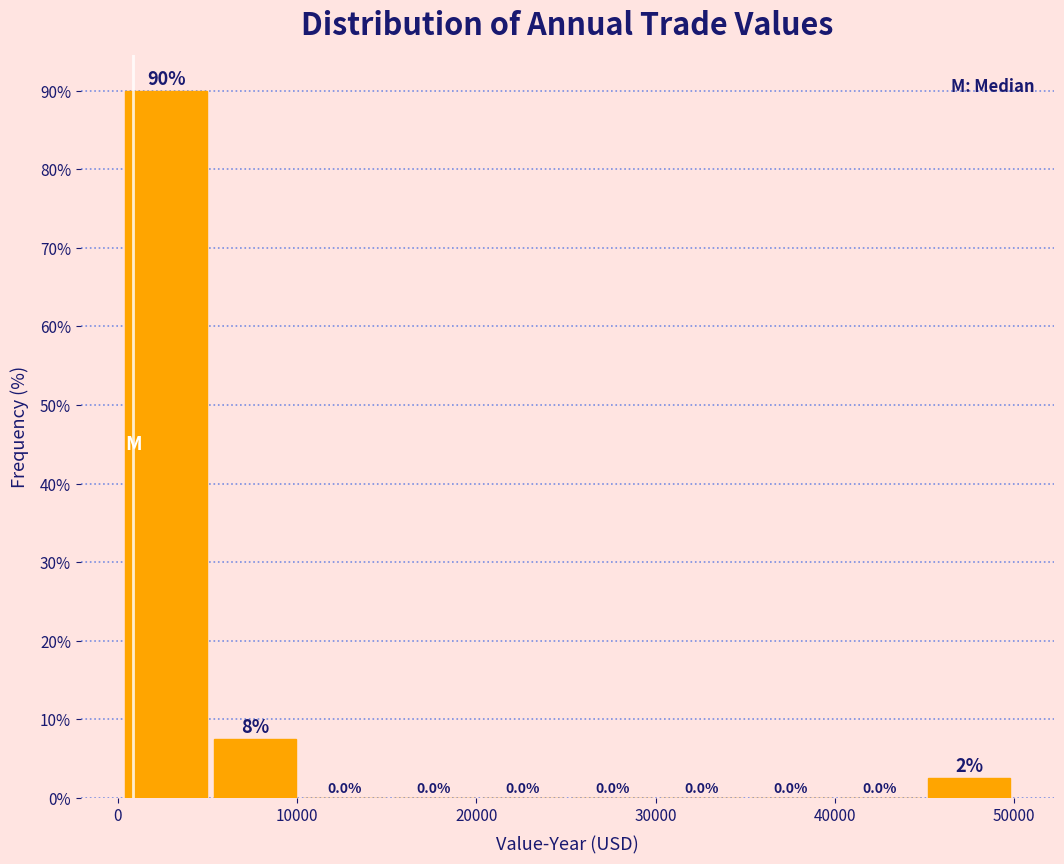

Over which range of the x-axis is the bar tallest?

0 to 5000